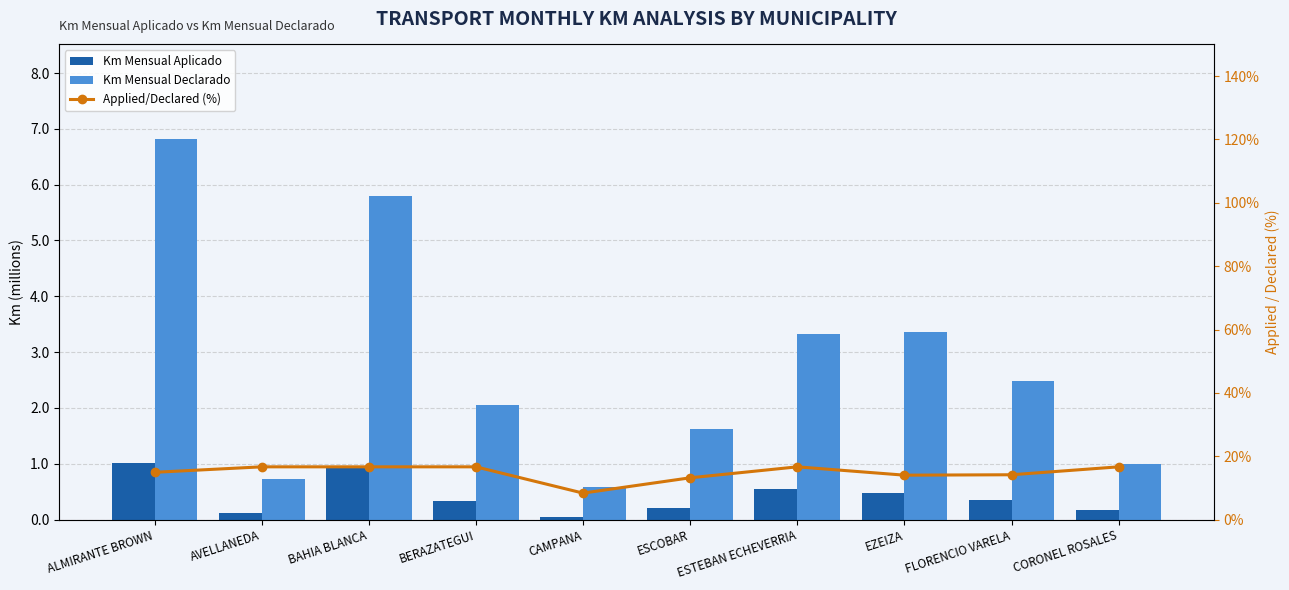

What is the greatest value displayed?

16.7